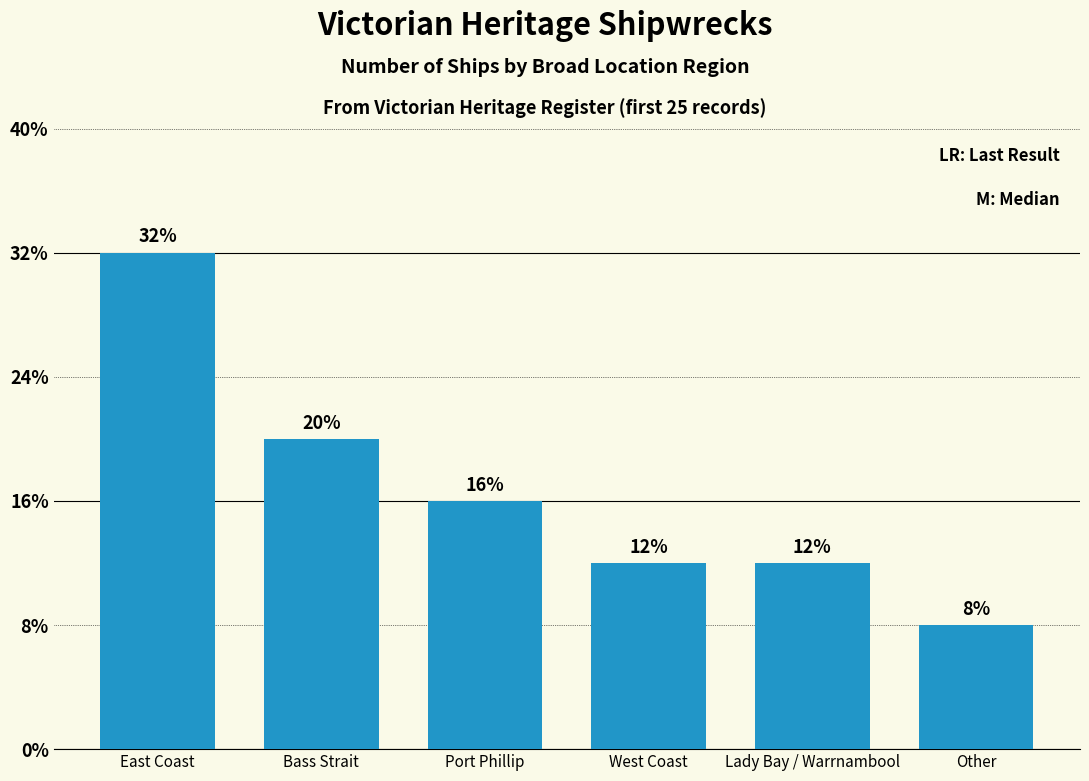

Does the chart contain any negative values?

No